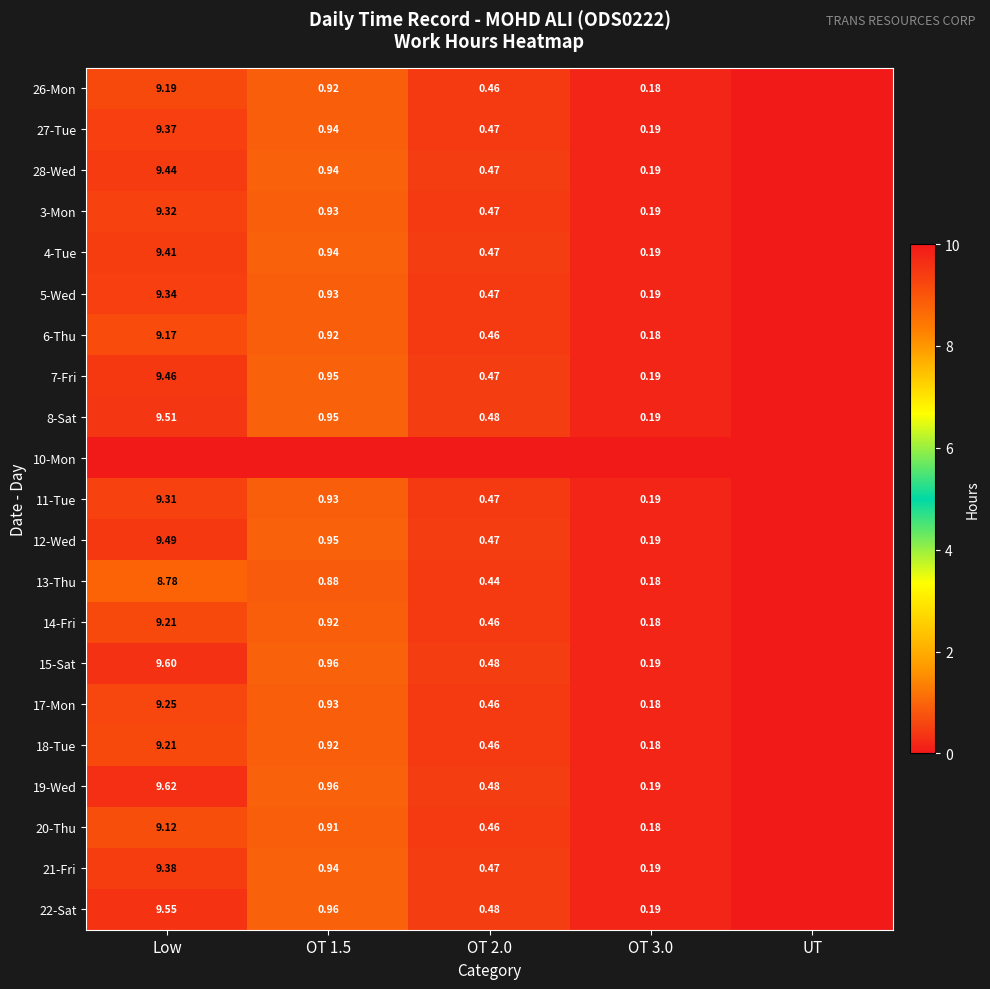

At OT 1.5, list the series in order from largest to smallest.

19-Wed, 15-Sat, 22-Sat, 8-Sat, 12-Wed, 7-Fri, 28-Wed, 4-Tue, 21-Fri, 27-Tue, 5-Wed, 3-Mon, 11-Tue, 17-Mon, 14-Fri, 18-Tue, 26-Mon, 6-Thu, 20-Thu, 13-Thu, 10-Mon